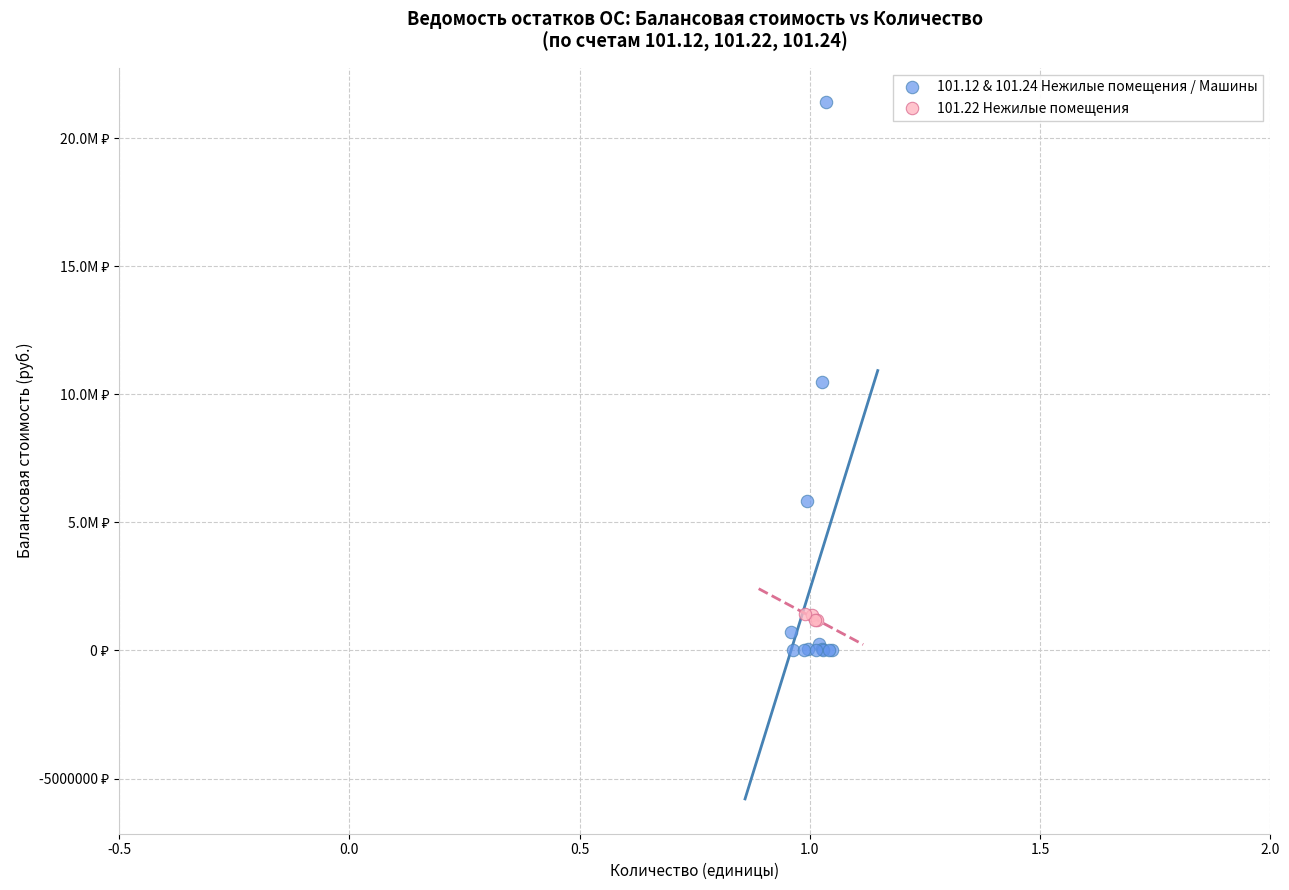

What are all the series names shown in the legend?

101.12 & 101.24 Нежилые помещения / Машины, 101.22 Нежилые помещения